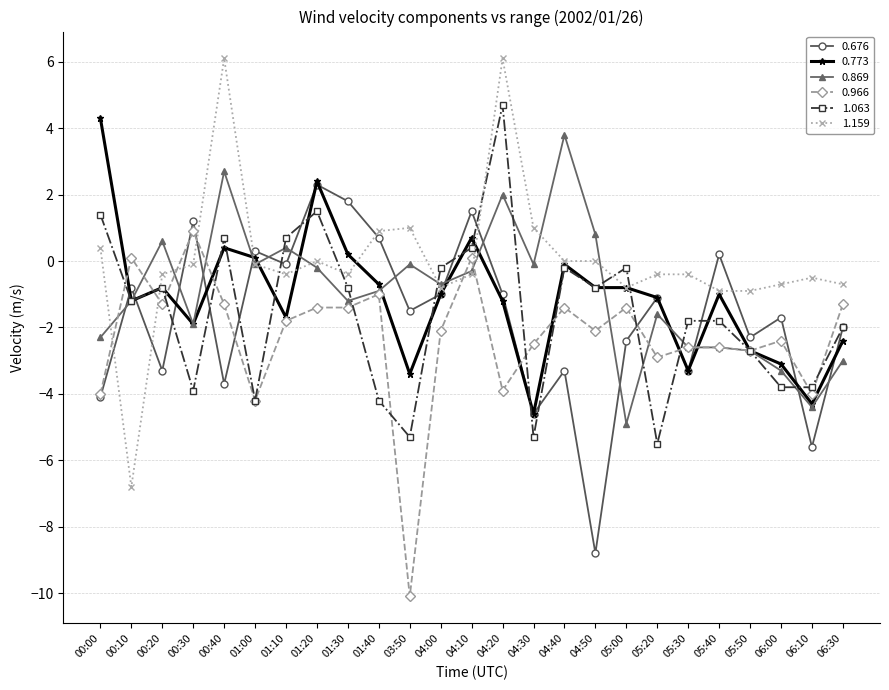

What are all the series names shown in the legend?

0.676, 0.773, 0.869, 0.966, 1.063, 1.159